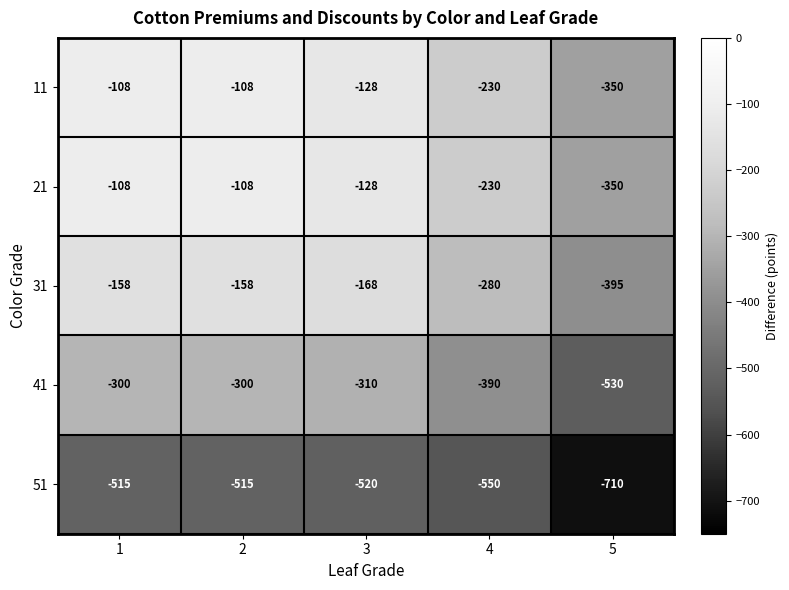

What is the sum of the 51 values at 3 and 2?

-1035